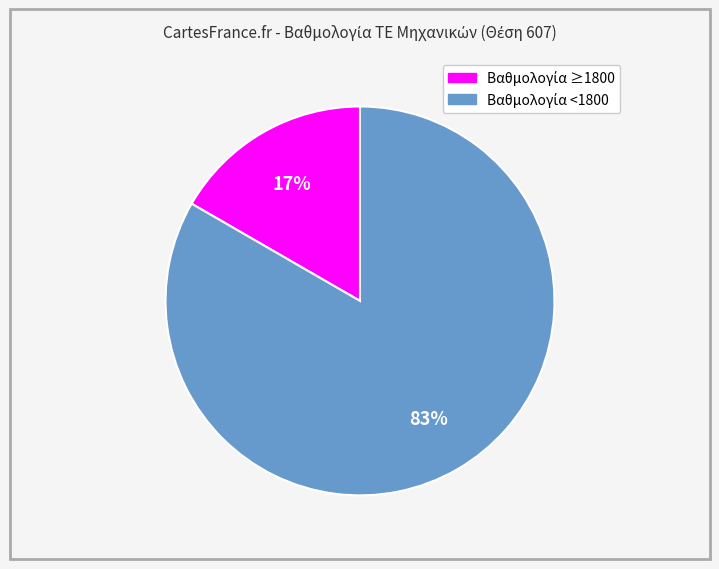

Is there a majority slice in this chart?

Yes